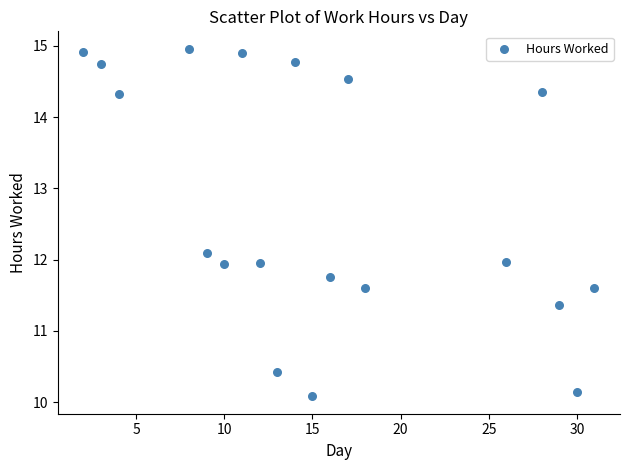

What is the range of X values (max minus min)?

29.0